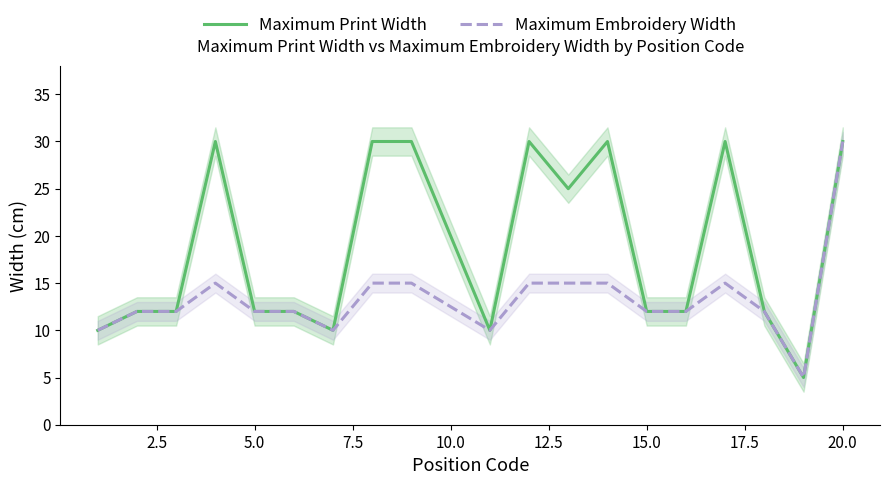

List the series in order of their peak value, highest first.

Maximum Print Width, Maximum Embroidery Width